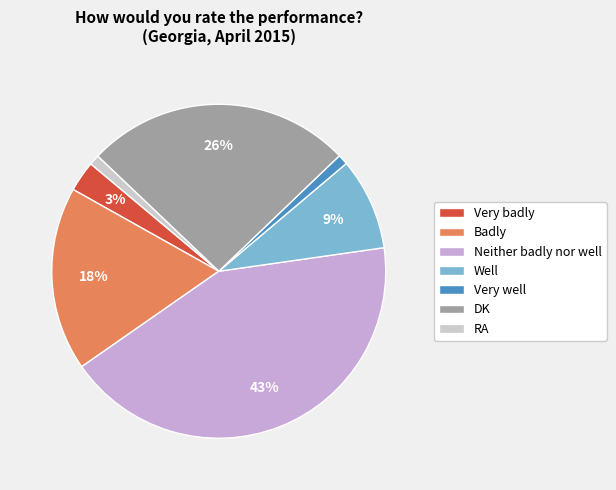

What is the largest slice in the pie chart?

Neither badly nor well